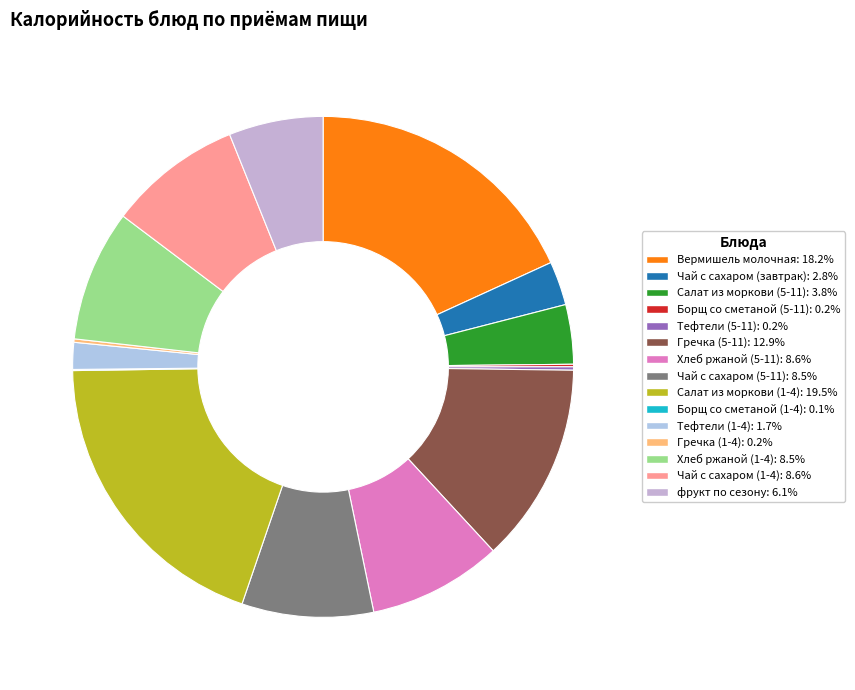

True or false: Борщ со сметаной (1-4) accounts for 11% of the total.

False